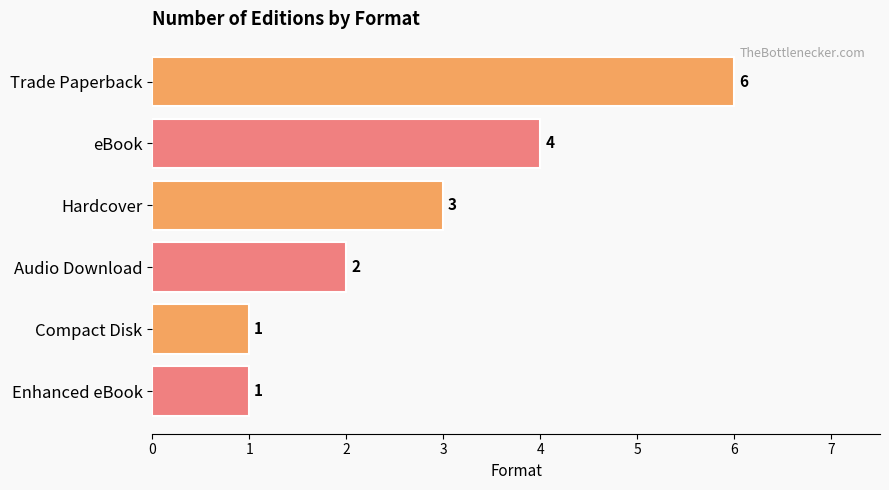

Does the chart contain any negative values?

No